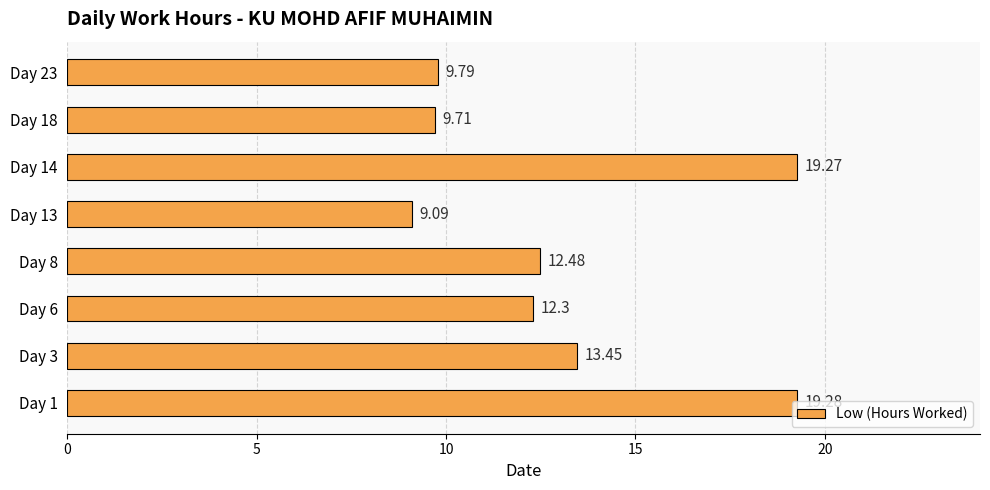

What is the smallest value displayed?

9.1